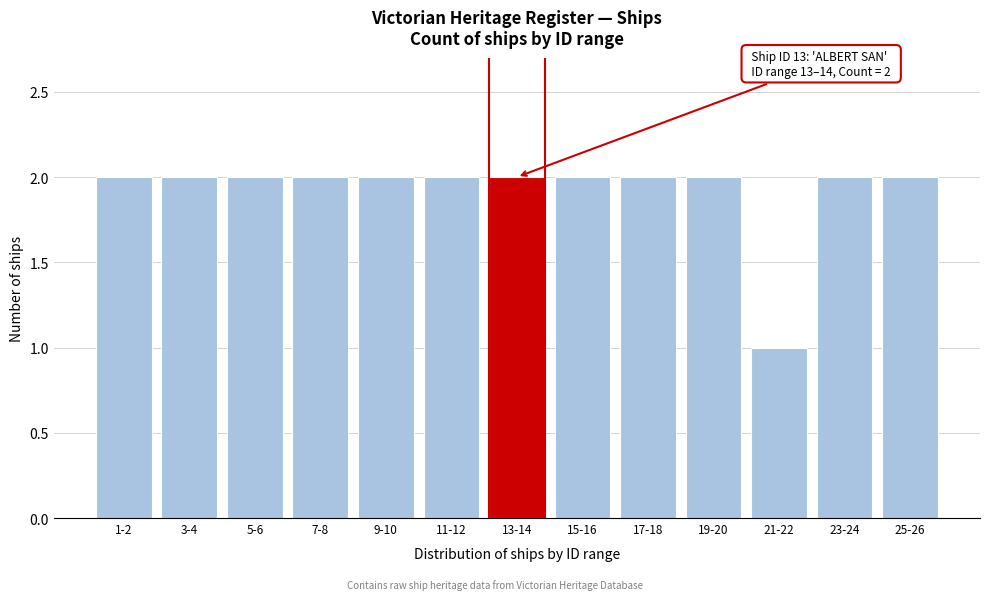

Reading right to left, extract all data points from this chart.

25-26=2	23-24=2	21-22=1	19-20=2	17-18=2	15-16=2	13-14=2	11-12=2	9-10=2	7-8=2	5-6=2	3-4=2	1-2=2